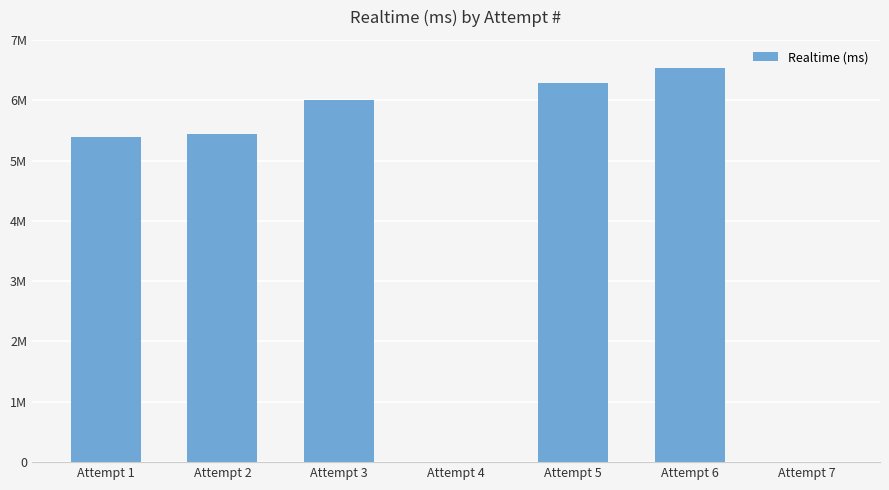

Reading right to left, extract all data points from this chart.

0	6536150	6284177	0	6003569	5436972	5388589